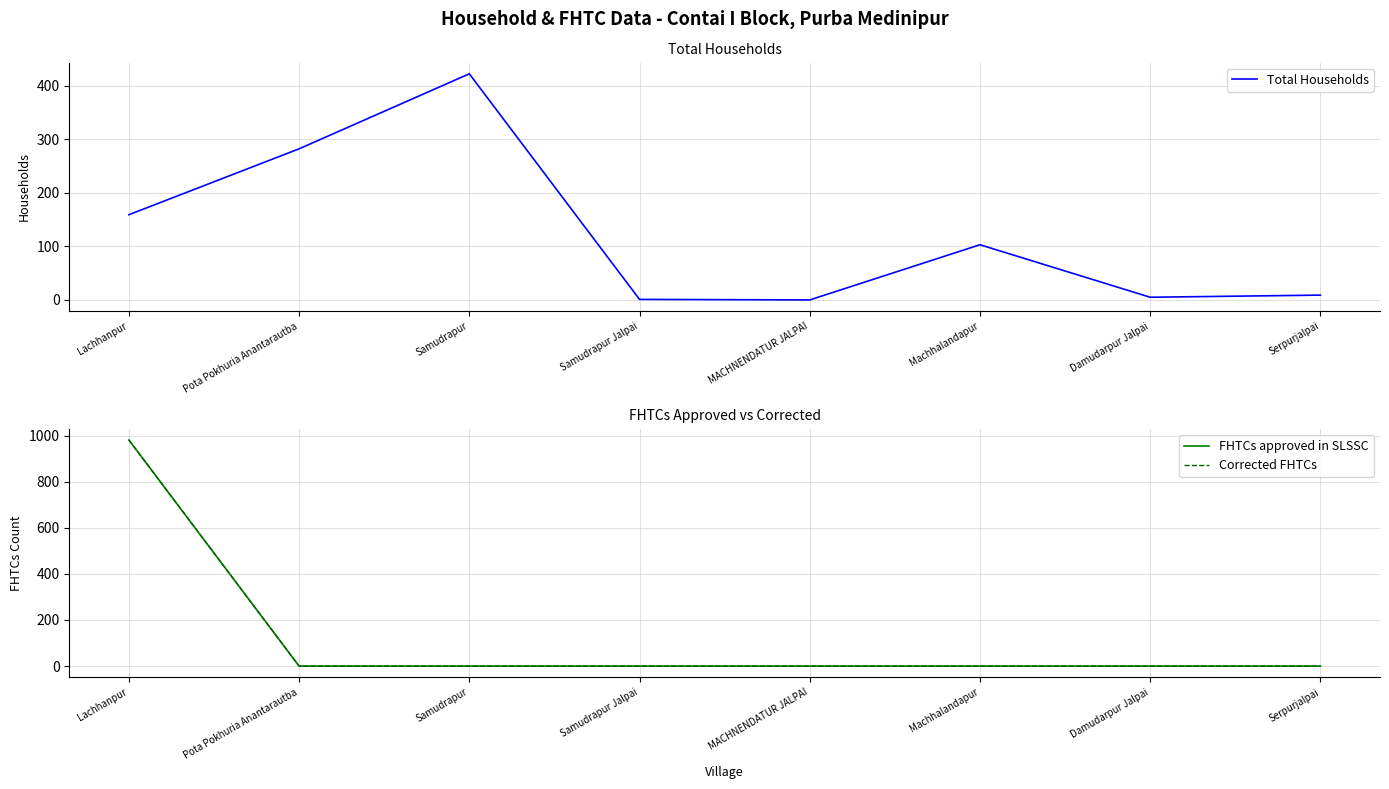

Which series ends up on top after the final intersection of Total Households and FHTCs approved in SLSSC?

Total Households